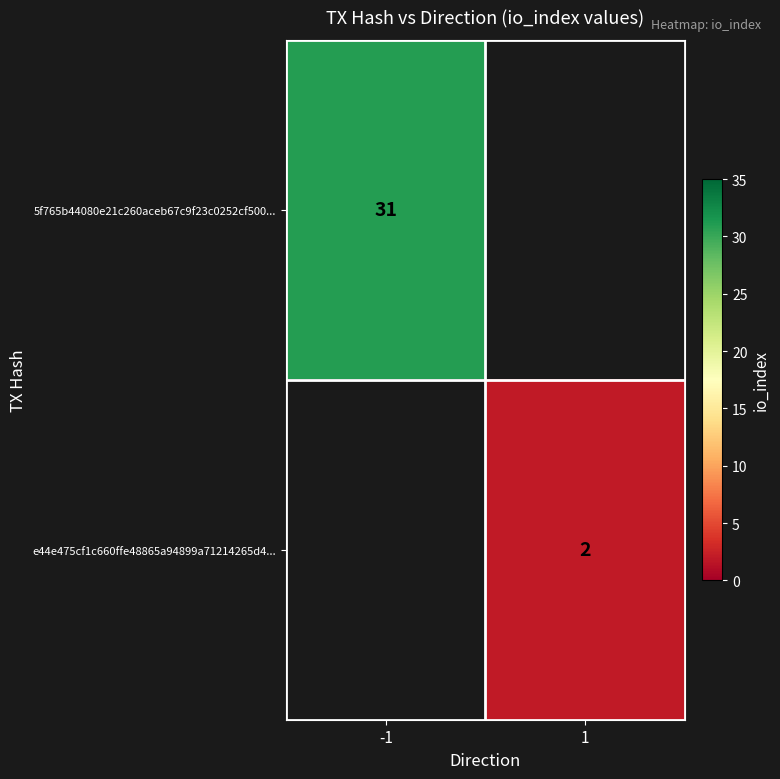

The e44e475cf1c660ffe48865a94899a71214265d4... series shows 3 at 1. True or false?

False